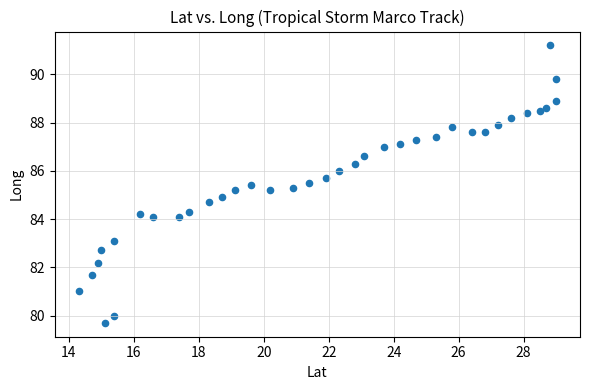

What is the range of X values (max minus min)?

14.7